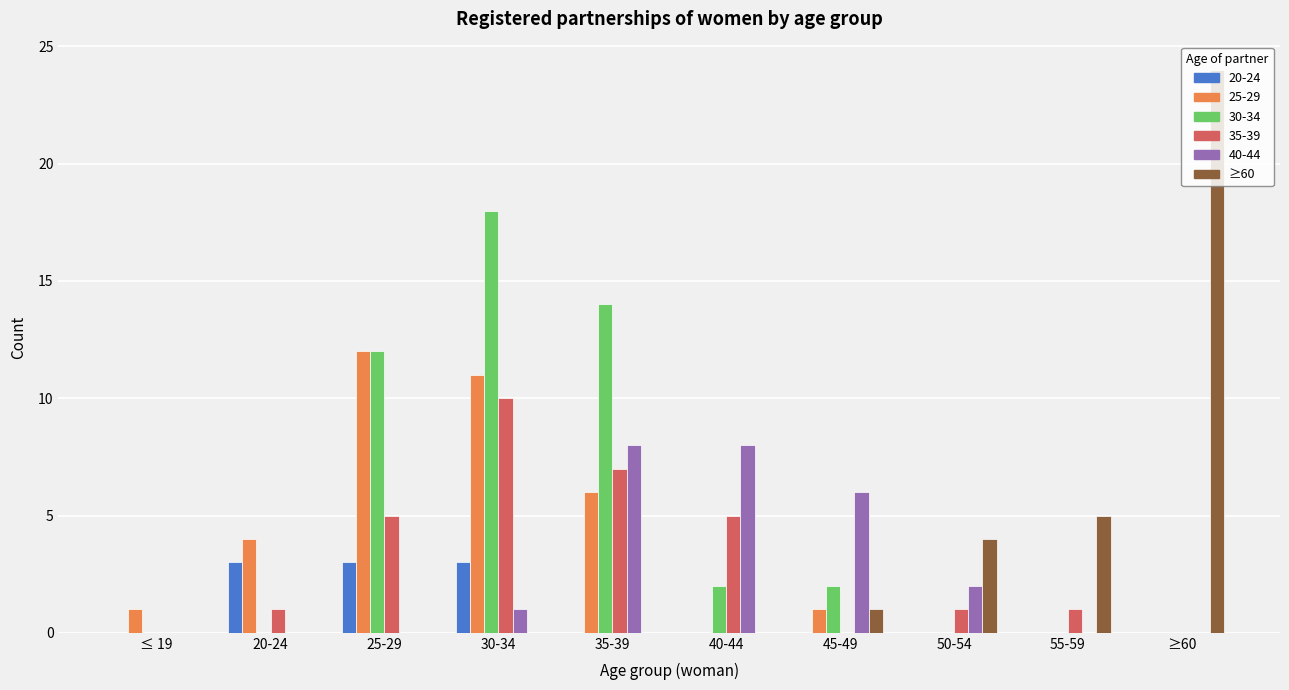

What is the sum of all 40-44 values?

25